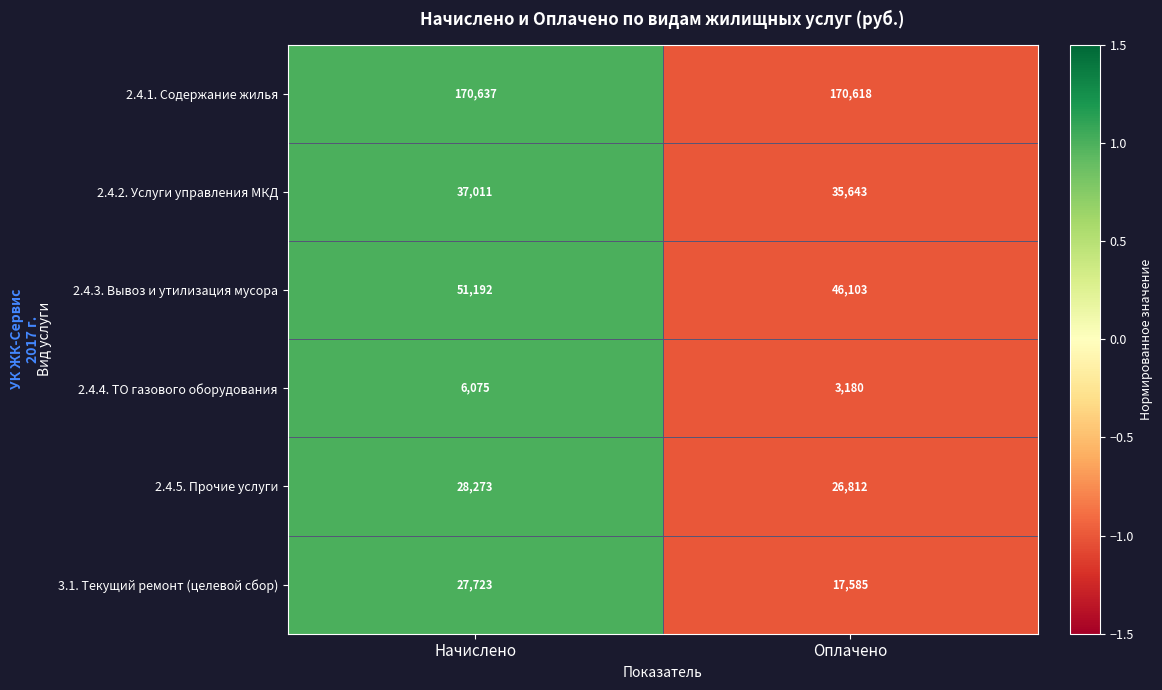

Which series has the largest total across all categories?

2.4.1. Содержание жилья